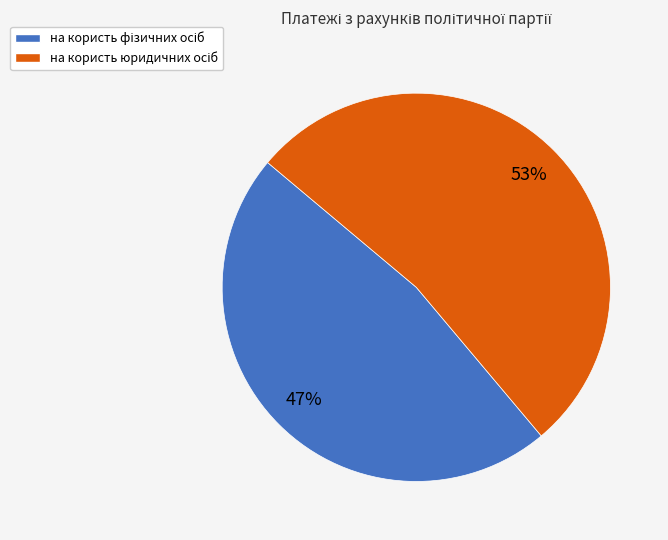

To the nearest percent, what is the average slice percentage?

50%